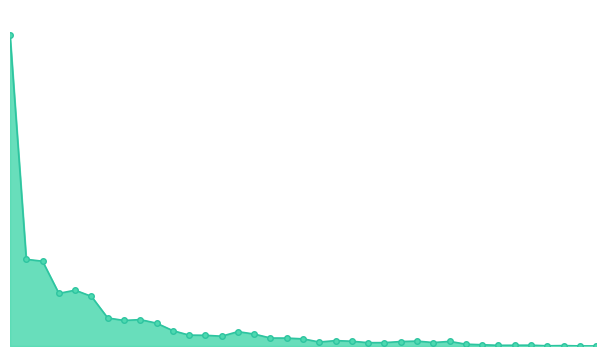

What is the average value?

15721